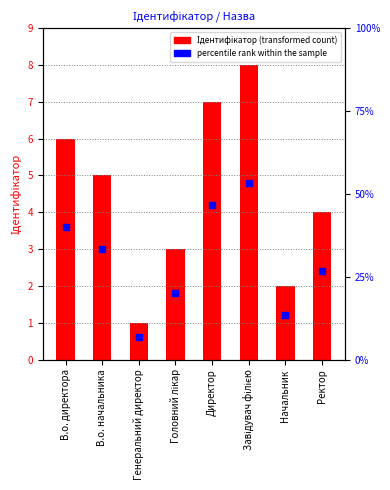

Which series has the largest Y range (max minus min)?

Ідентифікатор